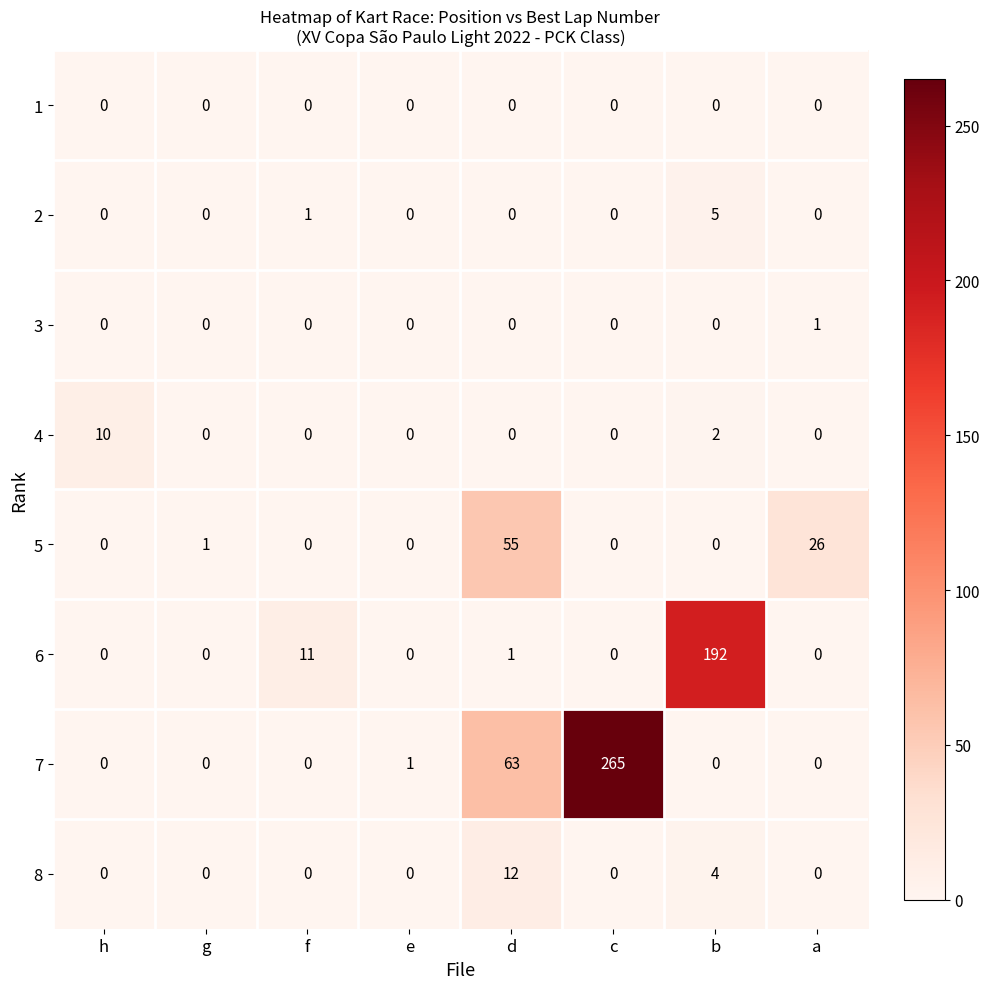

Which series changed the most between g and d?

7